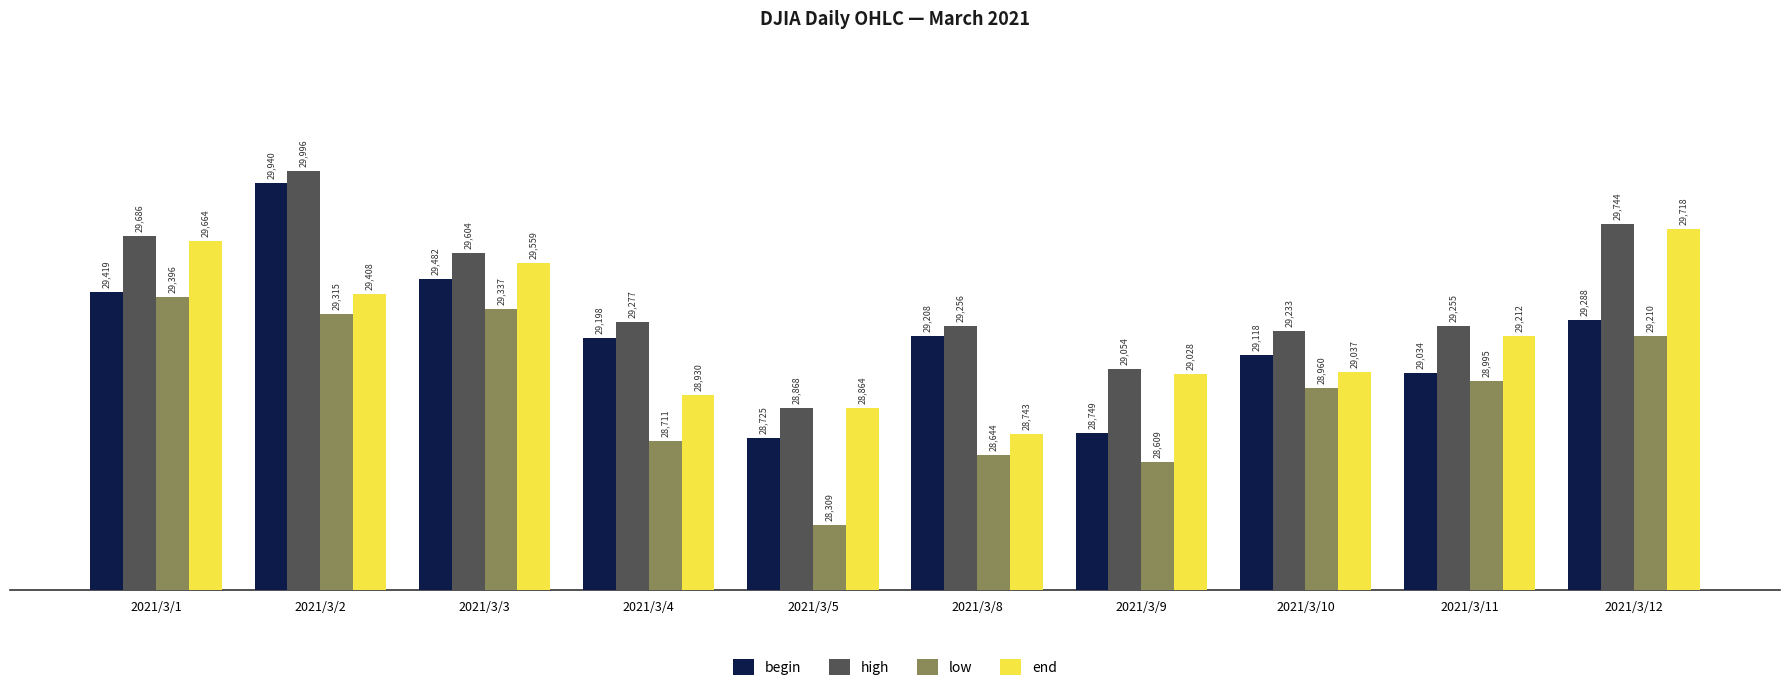

What is the sum of all low values?

289486.4